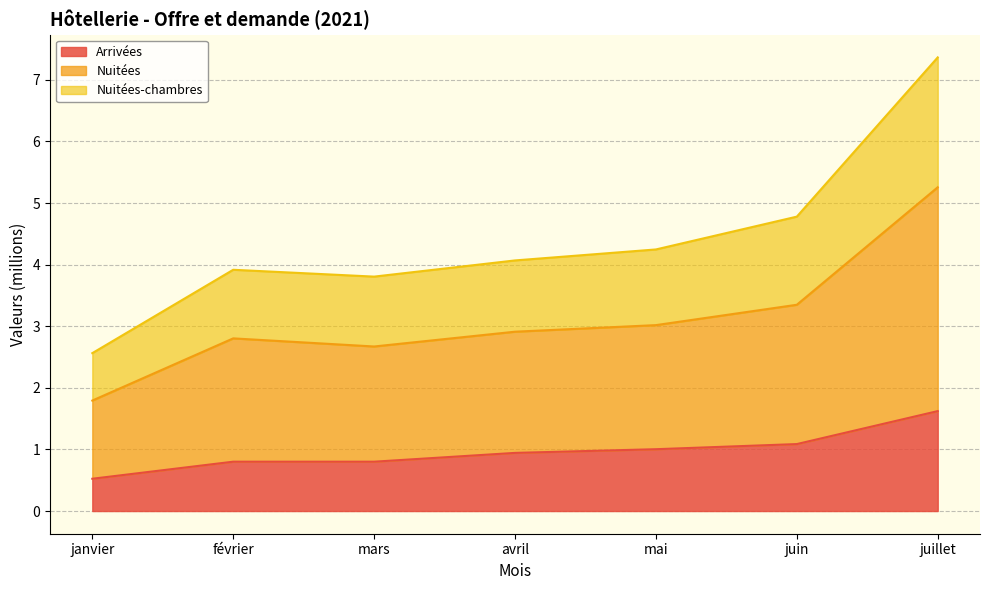

What is the difference between the highest and lowest values at mars?

3.0